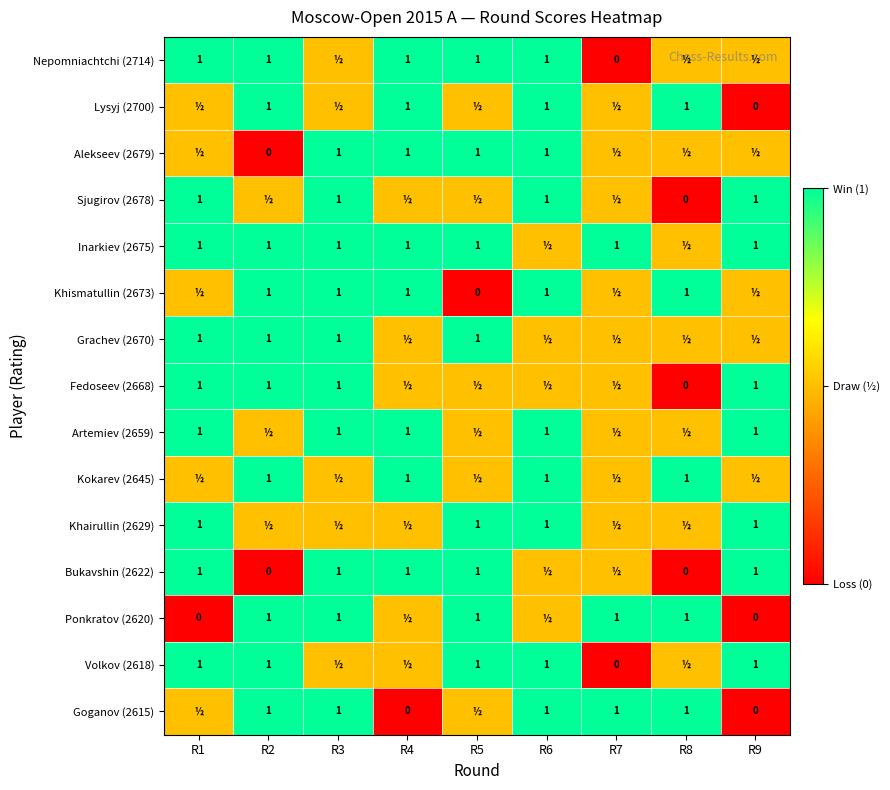

What is the difference between the Bukavshin (2622) values at R9 and R8?

1.0